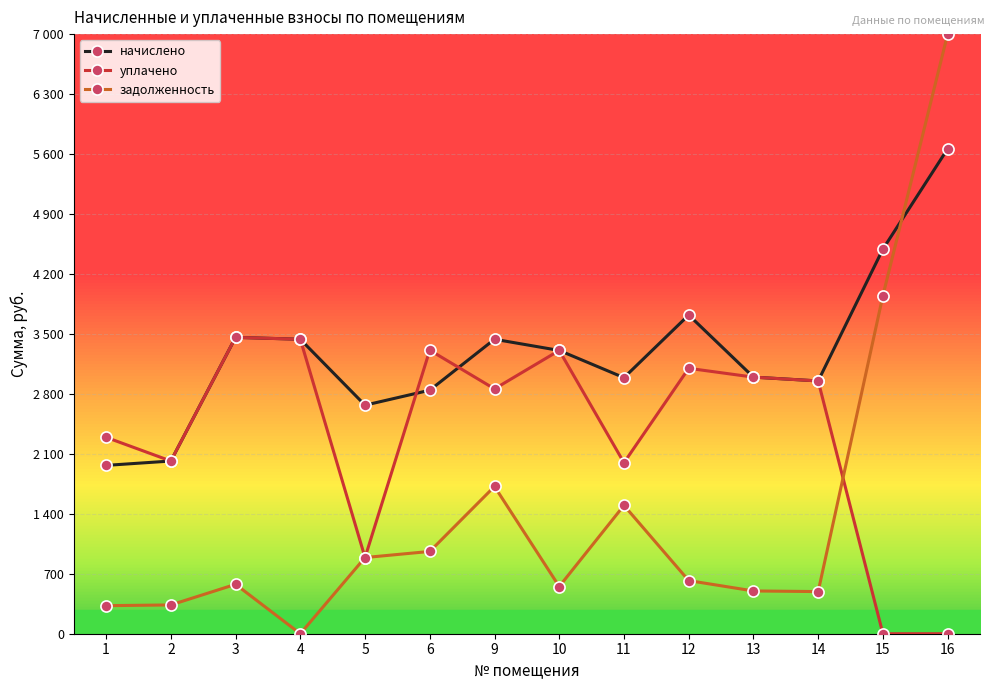

What is the greatest value displayed?

7000.0